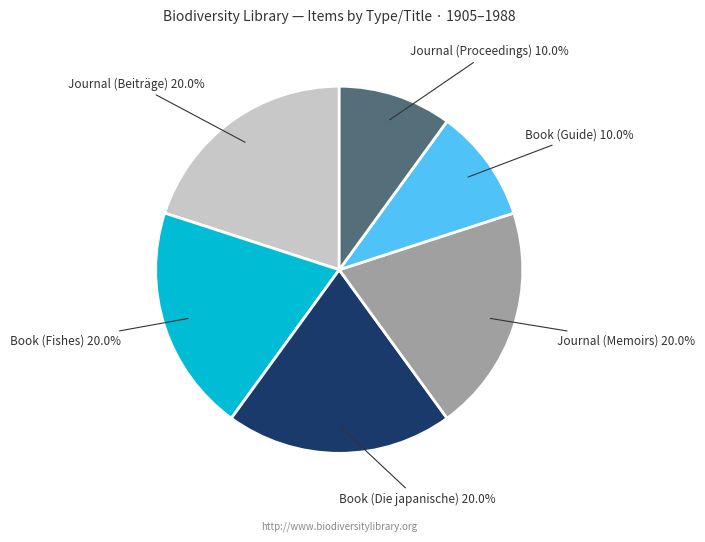

Does any single category account for the majority?

No